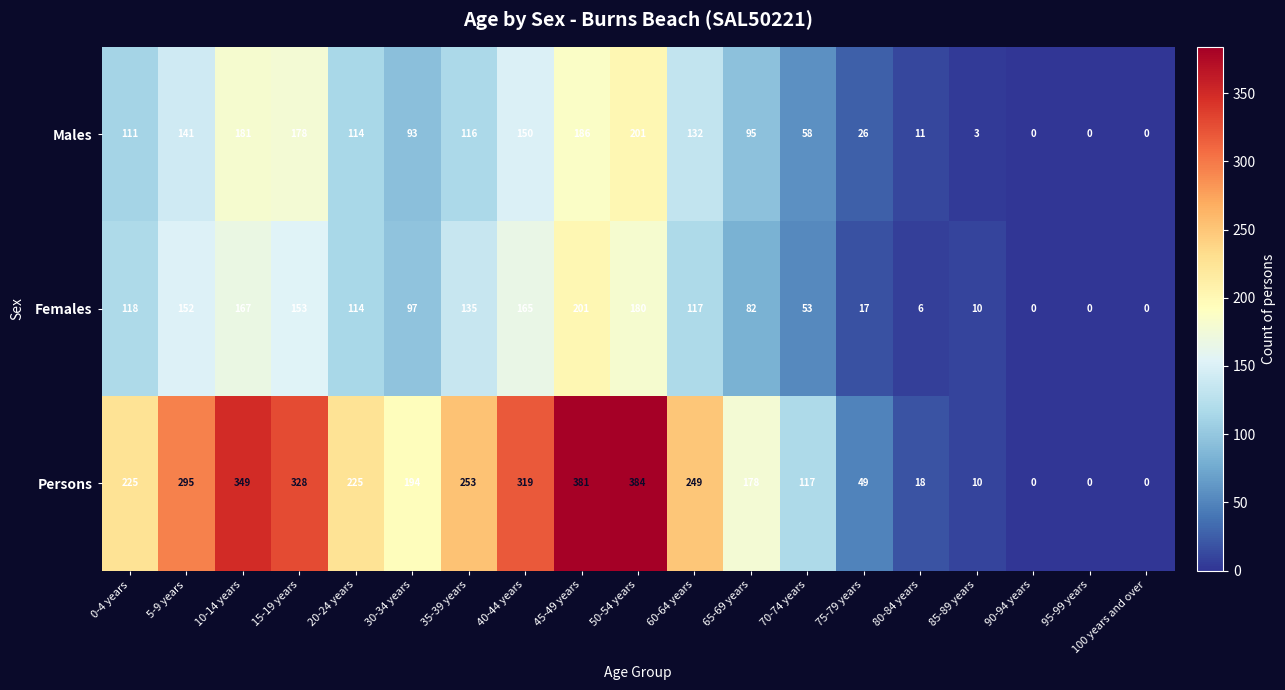

What is the greatest value displayed?

384